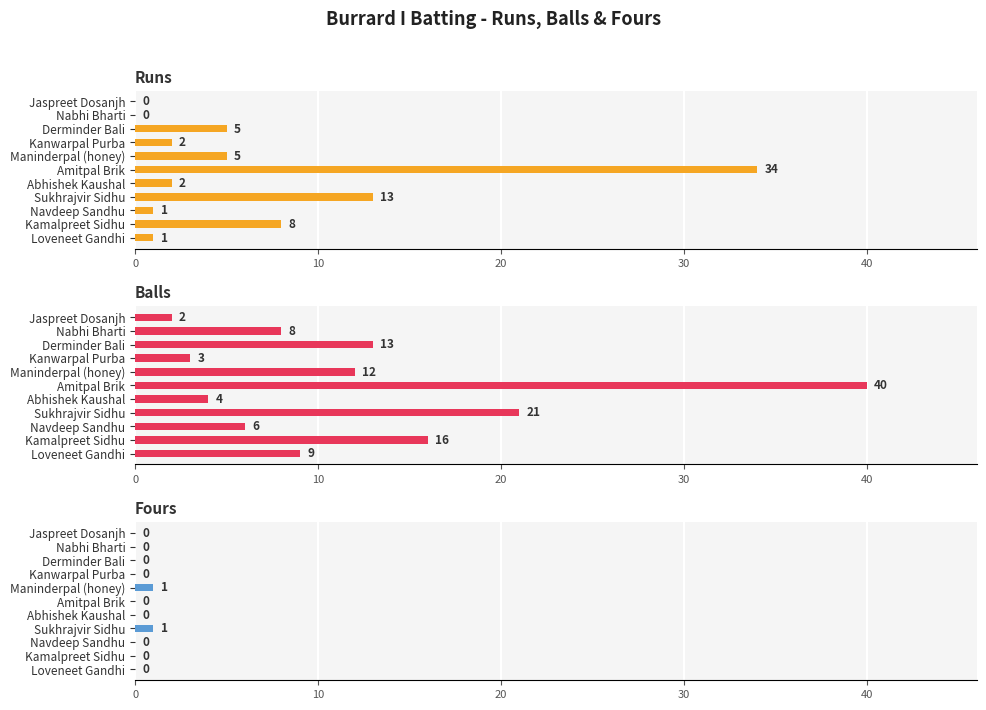

How many positive values does the Runs series have?

9